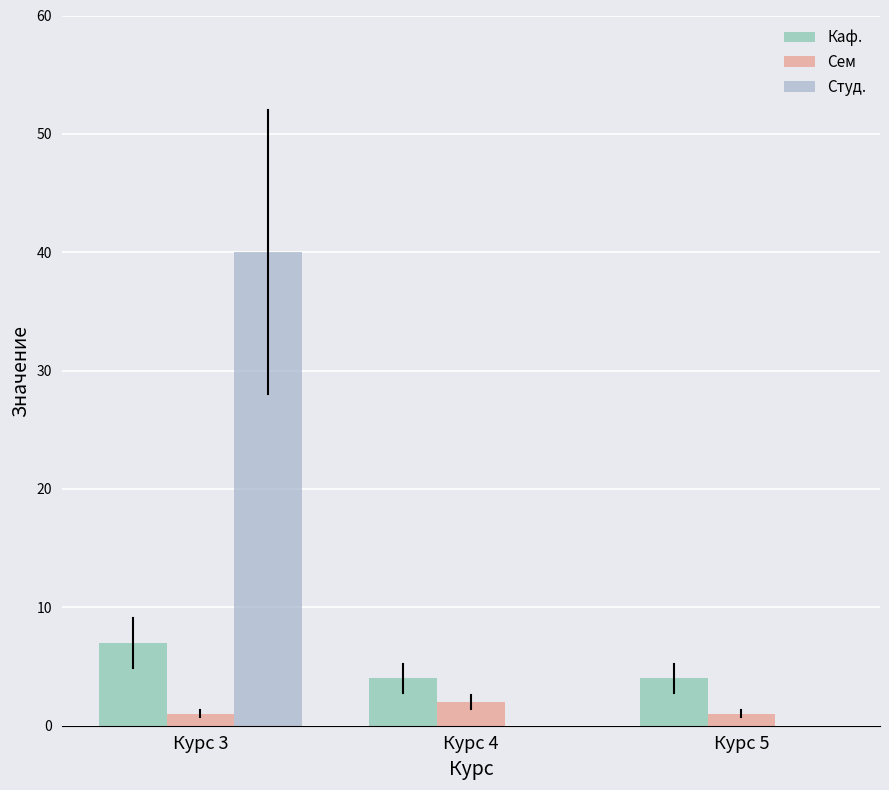

What is the maximum value for Студ.?

40